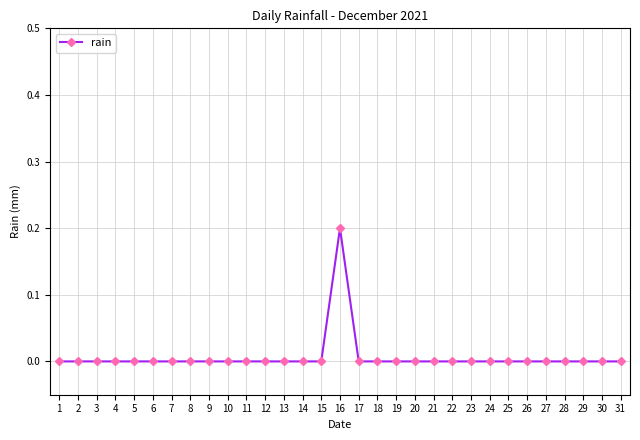

The chart shows a value of 0.0 at 18. True or false?

True